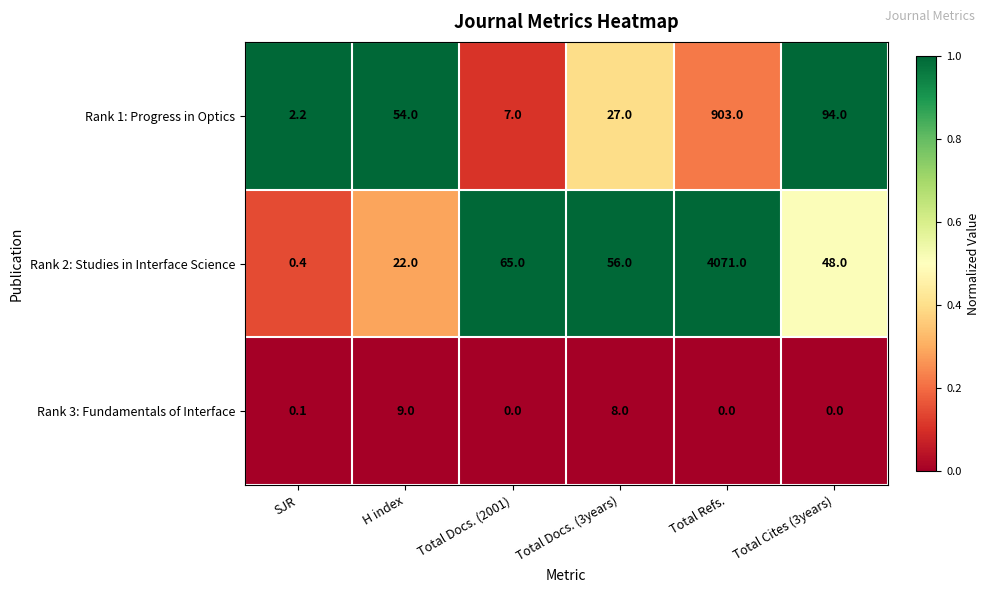

Which series has the largest total across all categories?

Rank 2: Studies in Interface Science